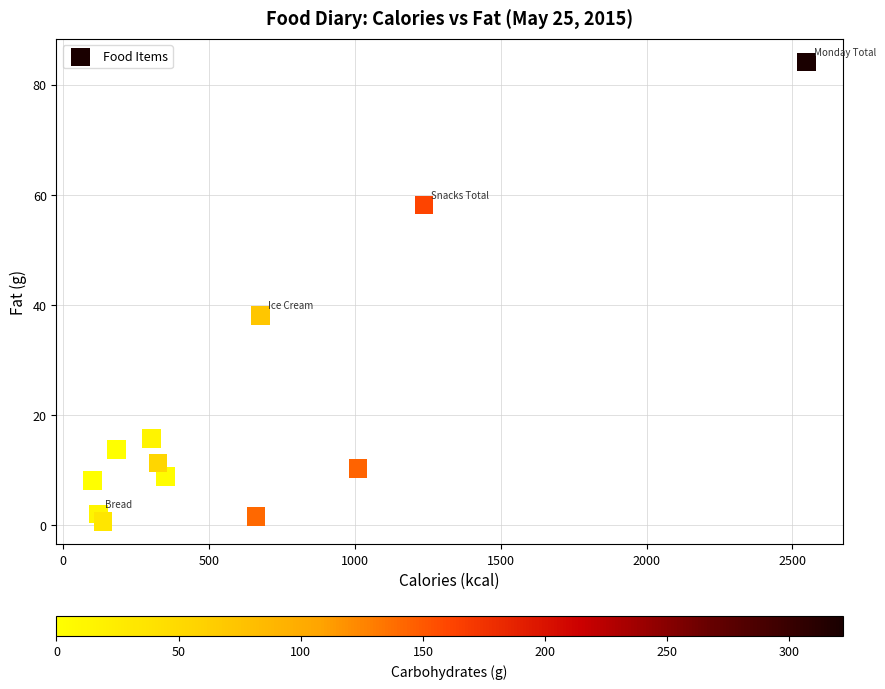

What is the average X value?

637.2